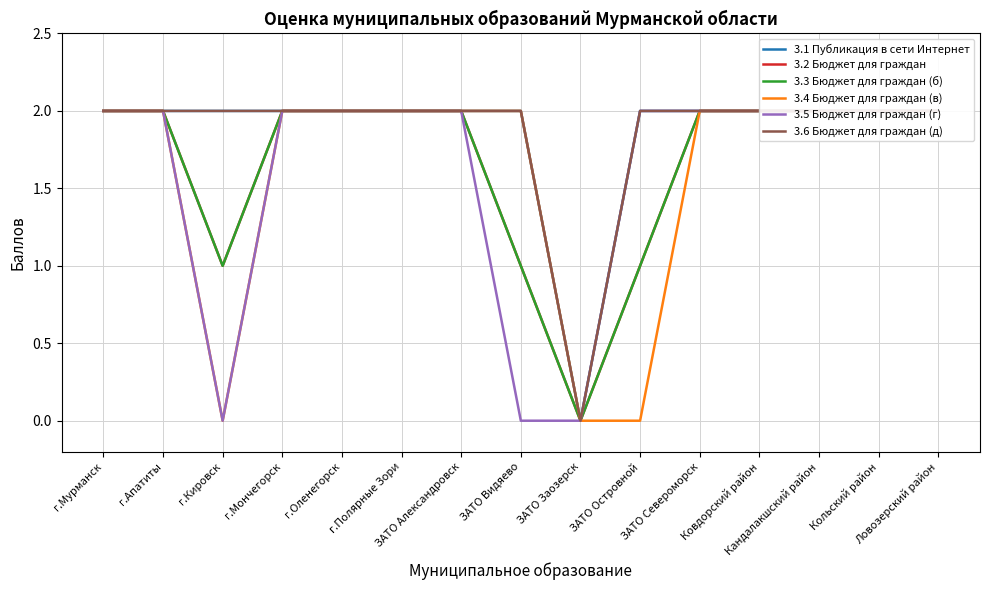

Which series has the largest range (max minus min)?

3.1 Публикация в сети Интернет